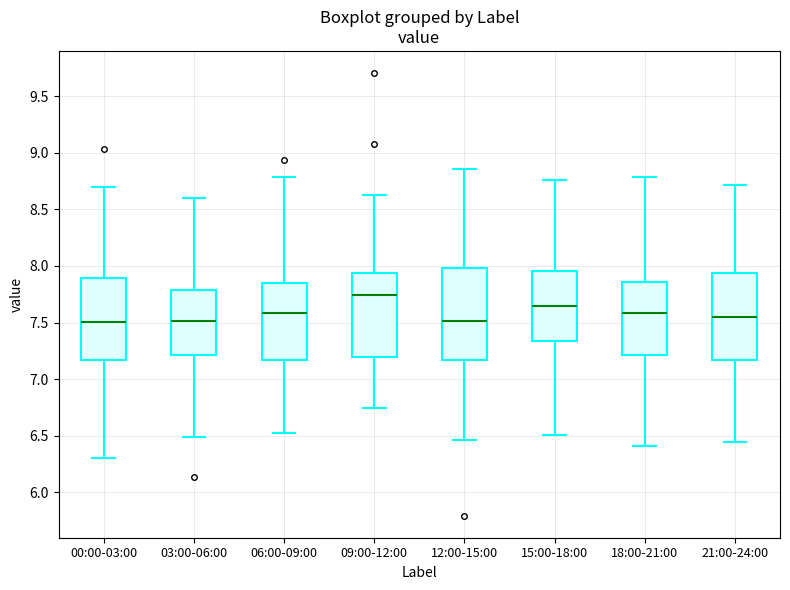

Reading left to right, read every box against the y-axis: the position of its median line, the range the box covers, and the ends of its whiskers. The values are not printed on the chart, so give them approximately, as read against the axis.

00:00-03:00: median 7.50, box 7.15 to 7.90, whiskers 6.30 to 8.70
03:00-06:00: median 7.50, box 7.20 to 7.80, whiskers 6.50 to 8.60
06:00-09:00: median 7.60, box 7.15 to 7.85, whiskers 6.50 to 8.80
09:00-12:00: median 7.75, box 7.20 to 7.95, whiskers 6.75 to 8.65
12:00-15:00: median 7.50, box 7.15 to 8.00, whiskers 6.45 to 8.85
15:00-18:00: median 7.65, box 7.35 to 7.95, whiskers 6.50 to 8.75
18:00-21:00: median 7.60, box 7.20 to 7.85, whiskers 6.40 to 8.80
21:00-24:00: median 7.55, box 7.15 to 7.95, whiskers 6.45 to 8.70